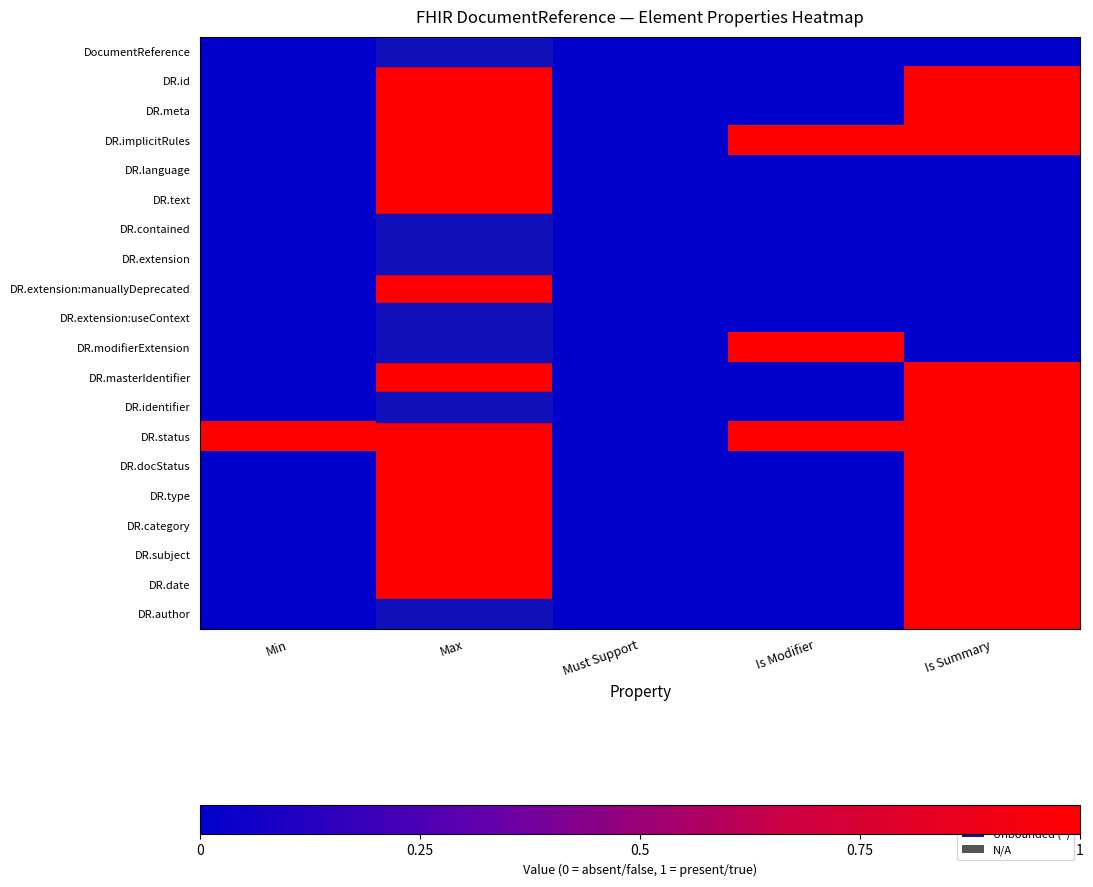

Between Must Support and Is Summary, which is larger?

Must Support